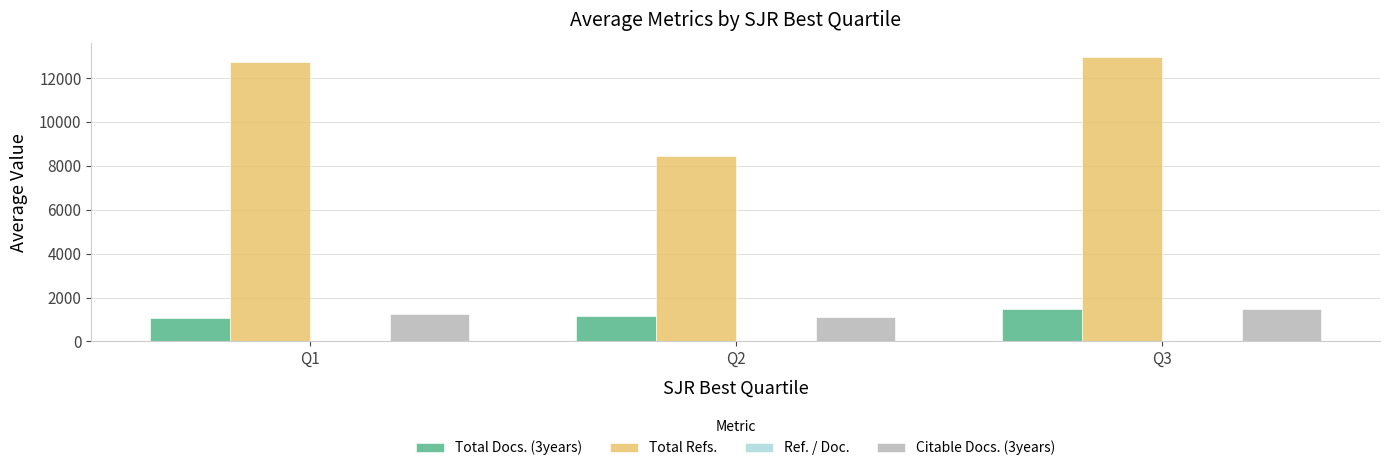

What is the difference between the Total Docs. (3years) values at Q2 and Q1?

68.9